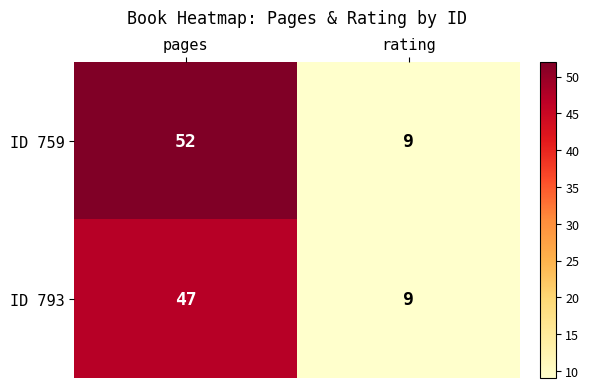

At how many categories does at least one series exceed 49?

1